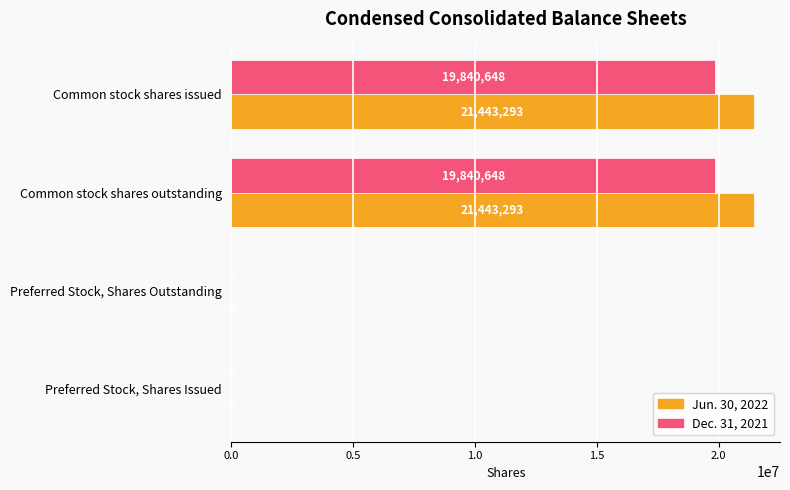

Is the value of Jun. 30, 2022 at Common stock shares outstanding greater than the value of Dec. 31, 2021 at Common stock shares outstanding?

Yes